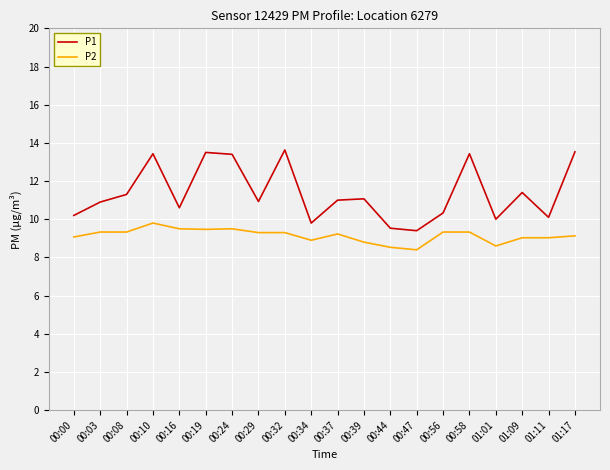

How many lines are shown in the chart?

2